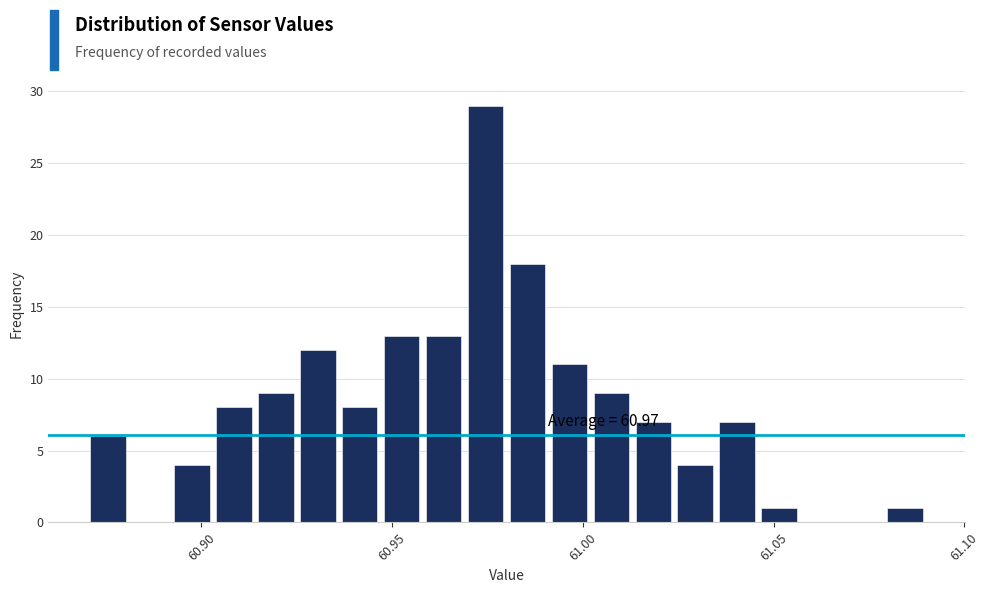

Read against the x-axis, roughly where is the centre of the tallest bar?

60.975